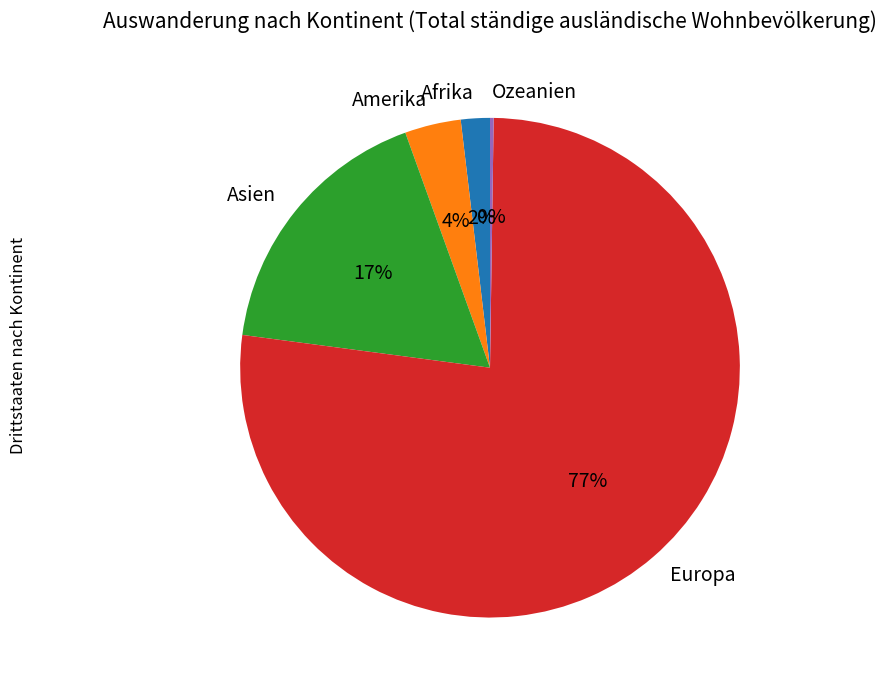

Which category has the biggest portion of the pie?

Europa